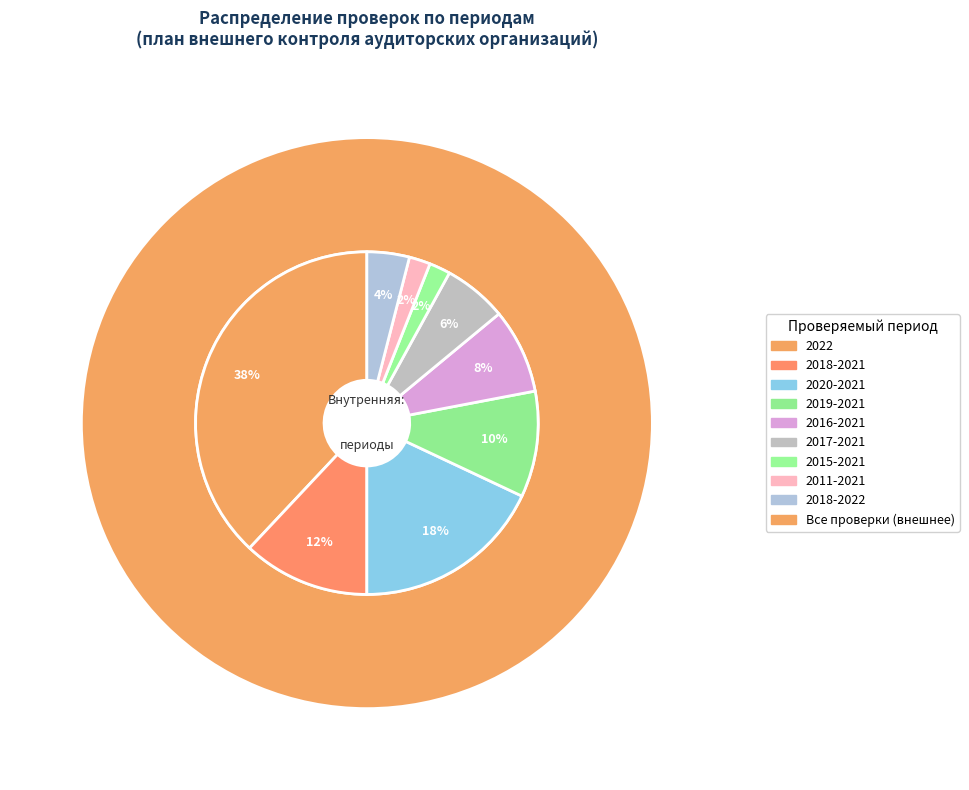

Is there any slice that represents more than half of the pie?

No